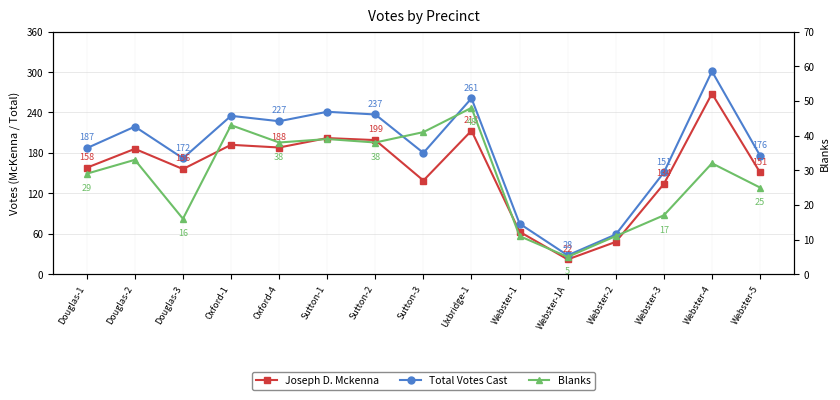

What are all the series names shown in the legend?

Joseph D. Mckenna, Total Votes Cast, Blanks